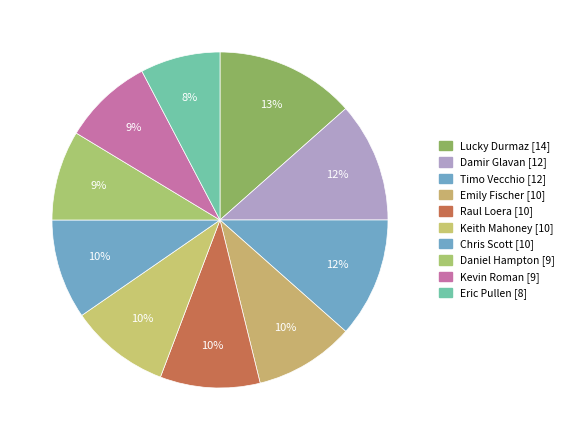

Which slice is the largest?

Lucky Durmaz